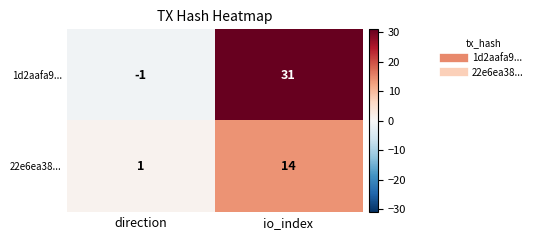

At direction, list the series in order from smallest to largest.

1d2aafa9..., 22e6ea38...